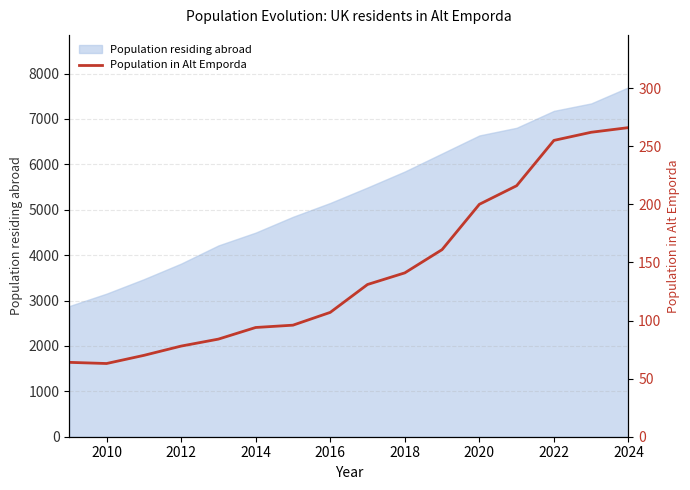

Reading left to right, extract all data points from this chart.

64	63	70	78	84	94	96	107	131	141	161	200	216	255	262	266